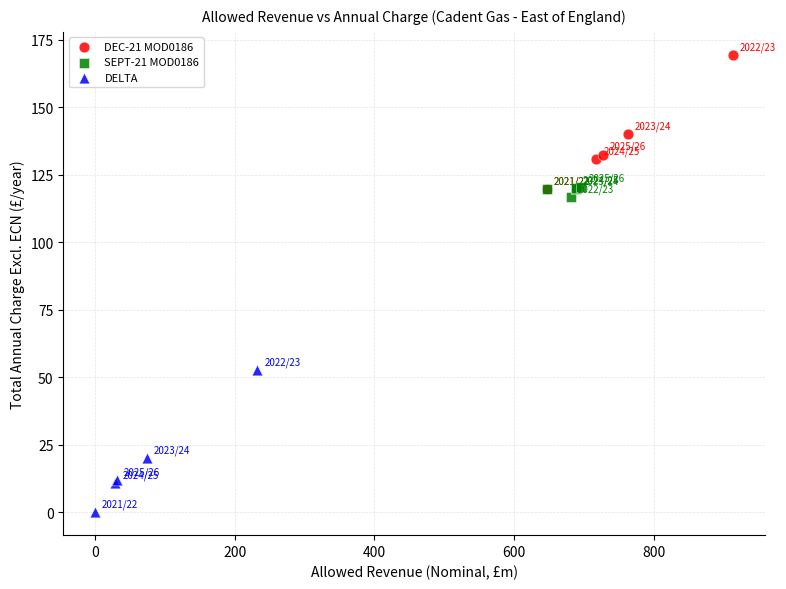

Which series reaches the minimum Y coordinate?

DELTA